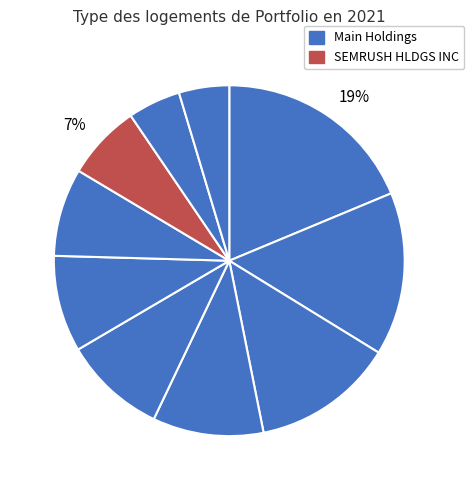

Count the number of slices in the pie.

10